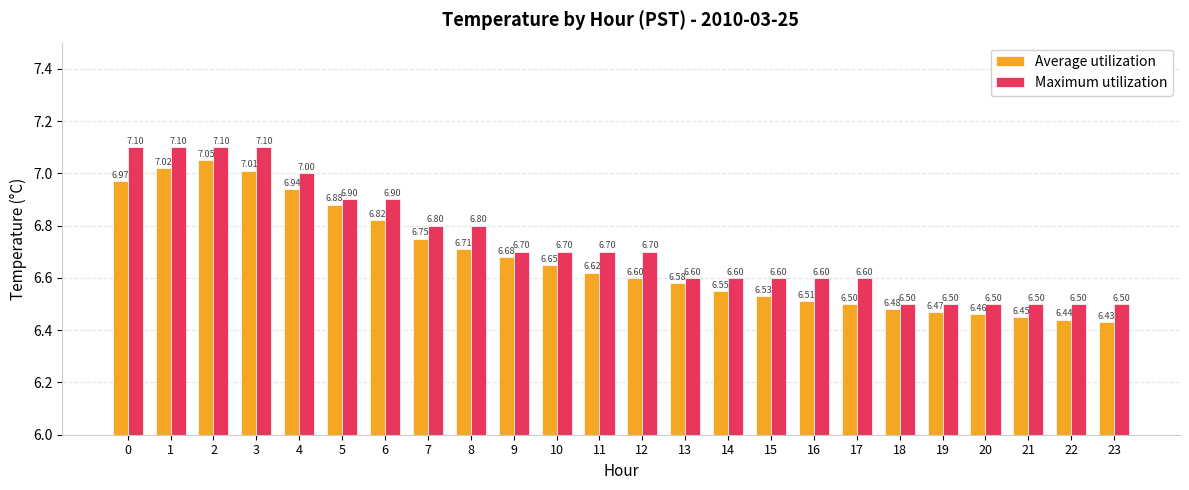

How many bars are there in total?

48